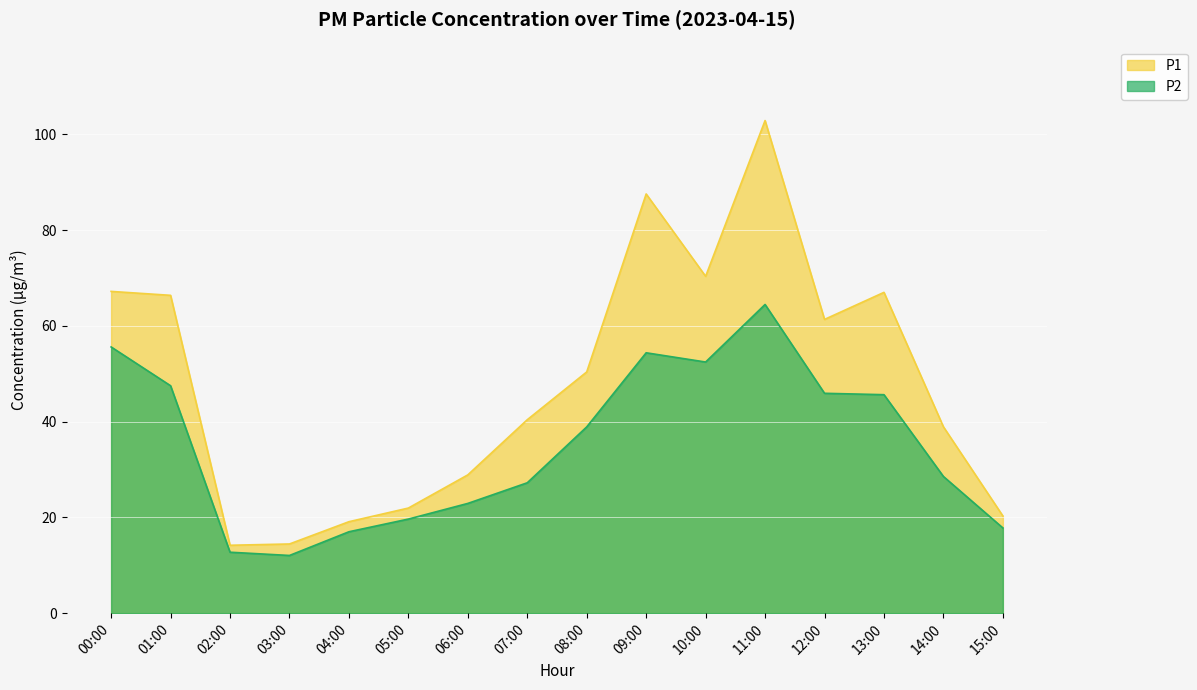

Count the number of data series in this chart.

2